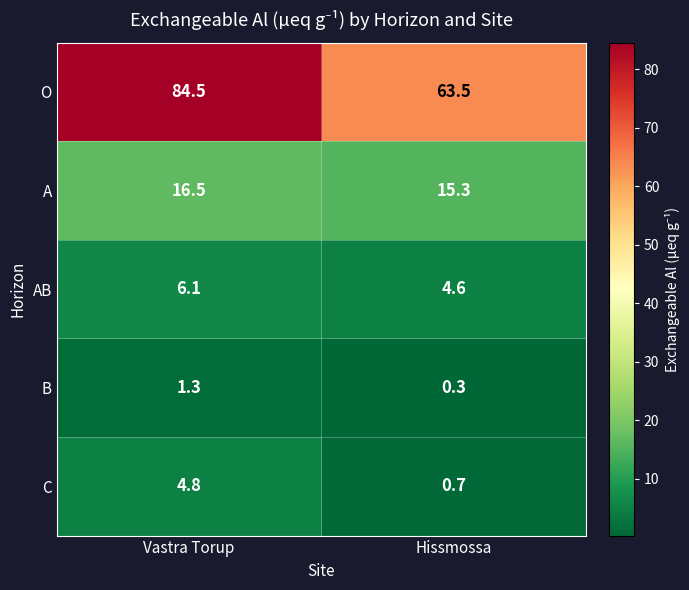

Which series has the largest range (max minus min)?

O